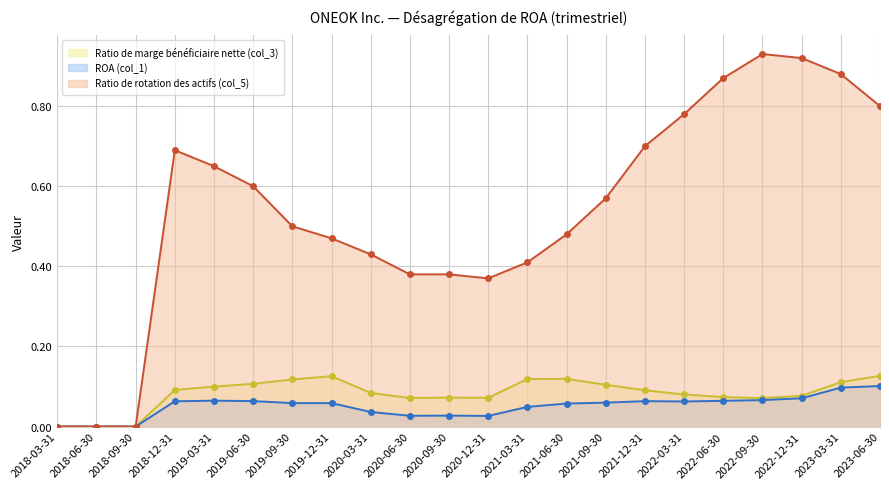

Does the chart have visible grid lines?

Yes